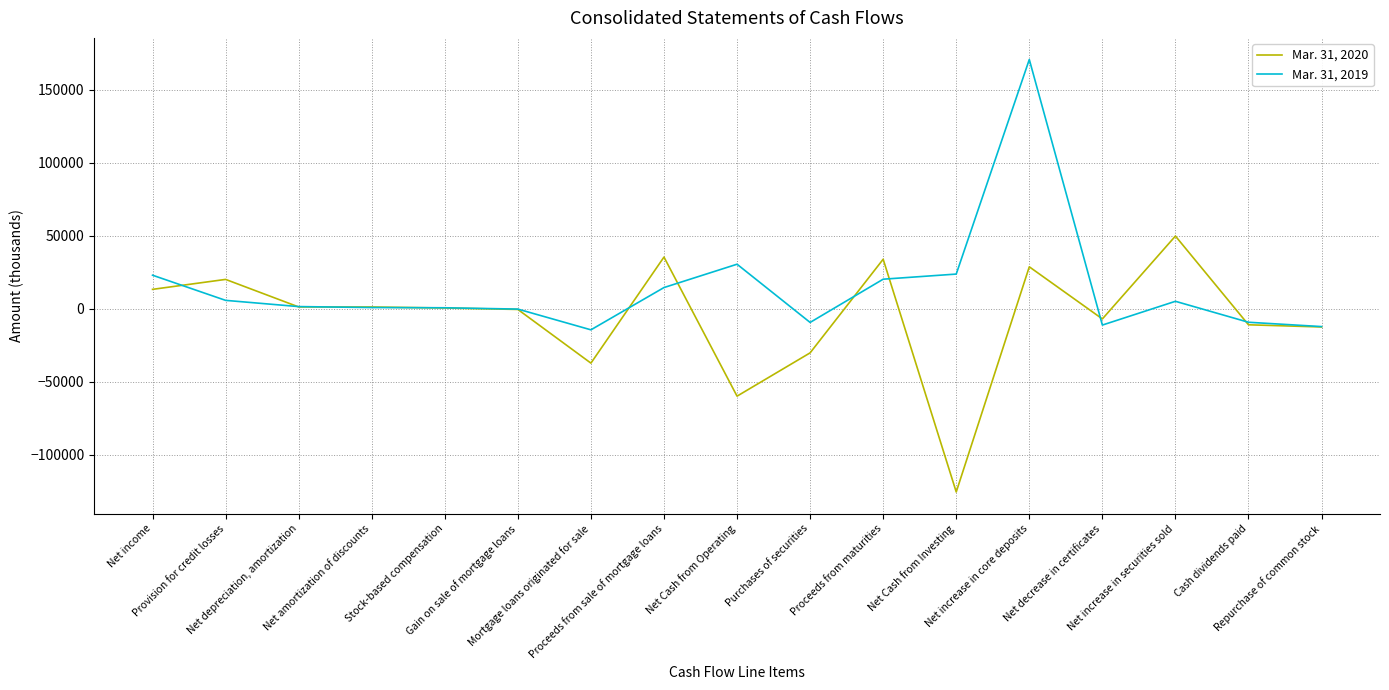

List the series in order of their peak value, highest first.

Mar. 31, 2019, Mar. 31, 2020